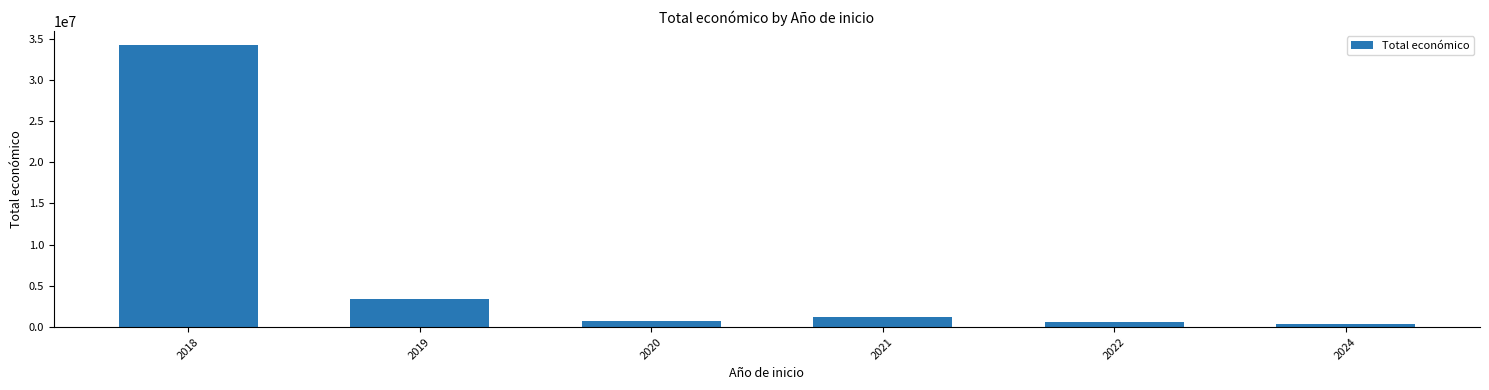

What is the value of the 4th bar from the left?

1256277